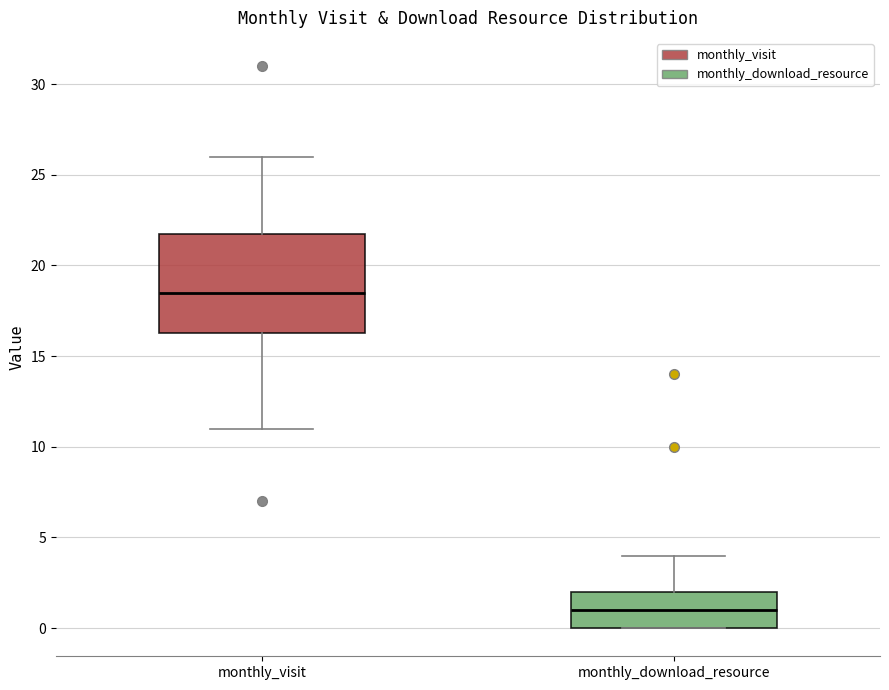

Comparing the boxes themselves (not the whiskers), which one is the tallest?

monthly_visit